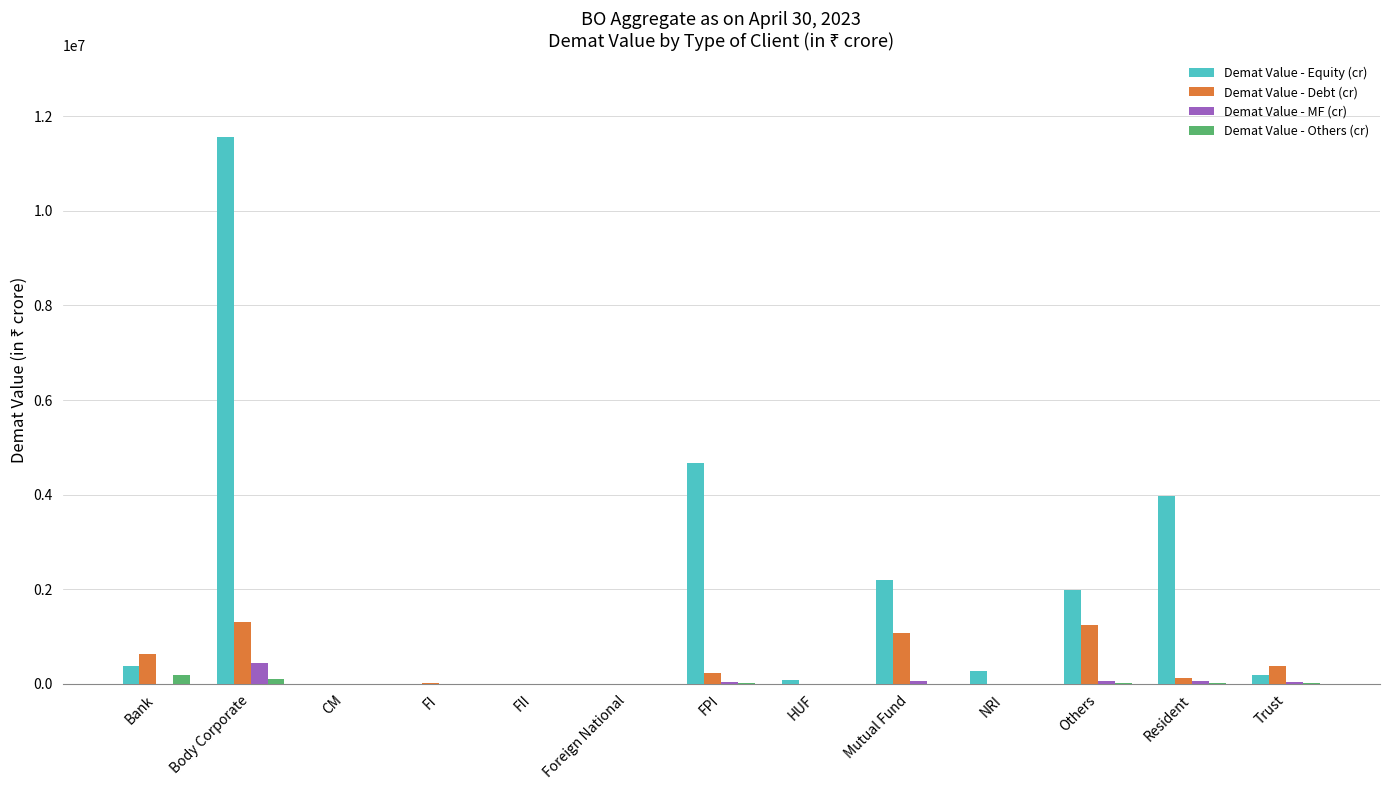

Is it true that Demat Value - Equity (cr) equals 19777497.8 at Body Corporate?

False